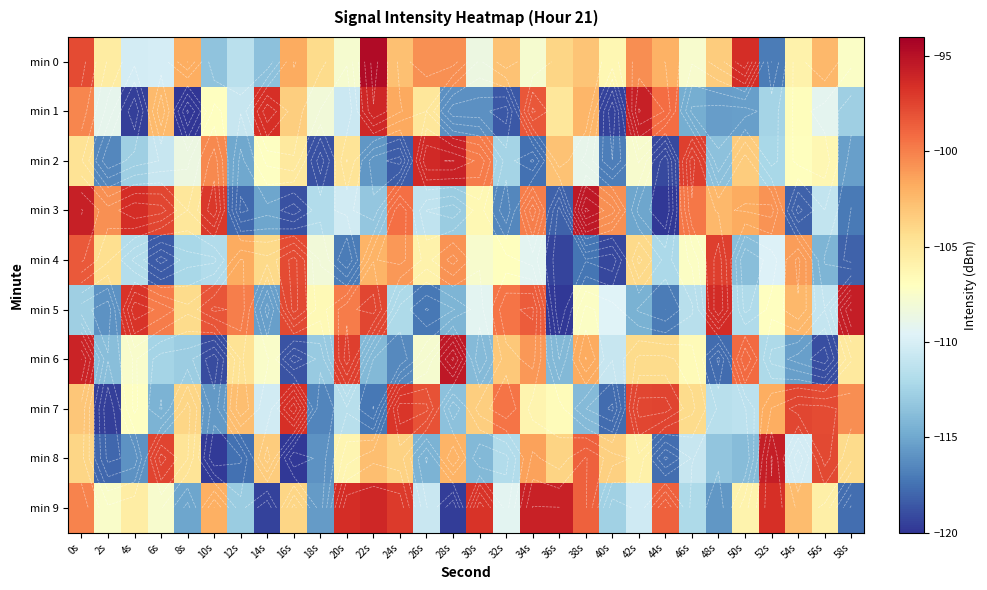

How many categories are shown in the chart?

30